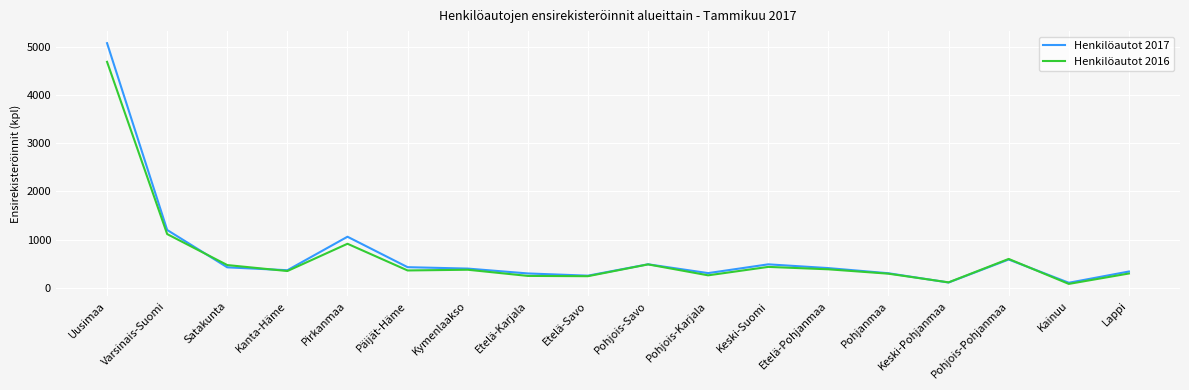

Which series has the largest total across all categories?

Henkilöautot 2017